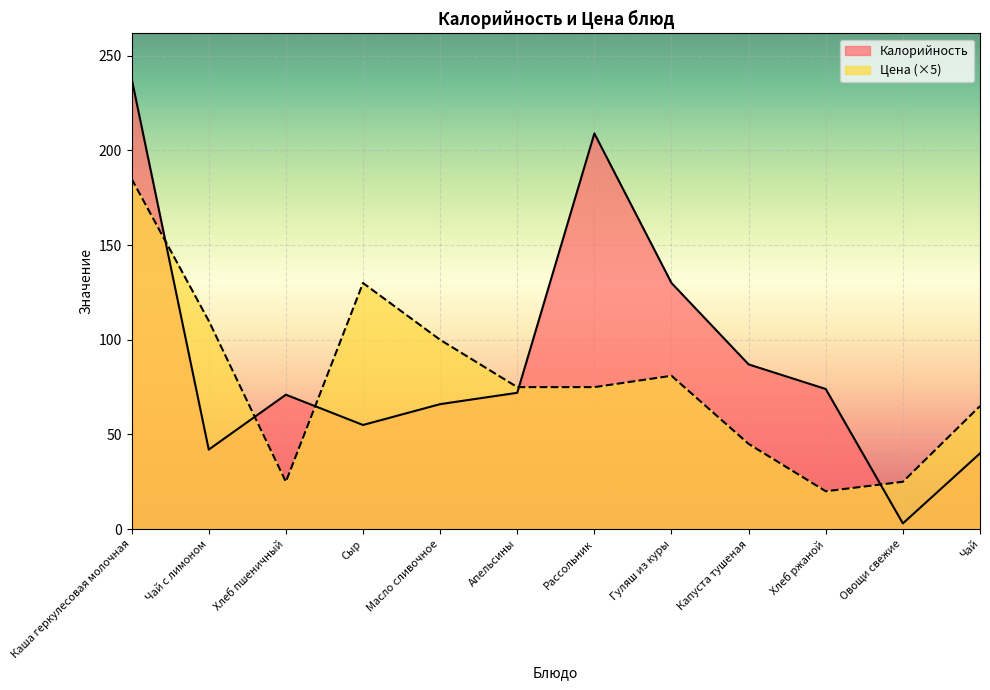

What is the maximum value shown in the chart?

238